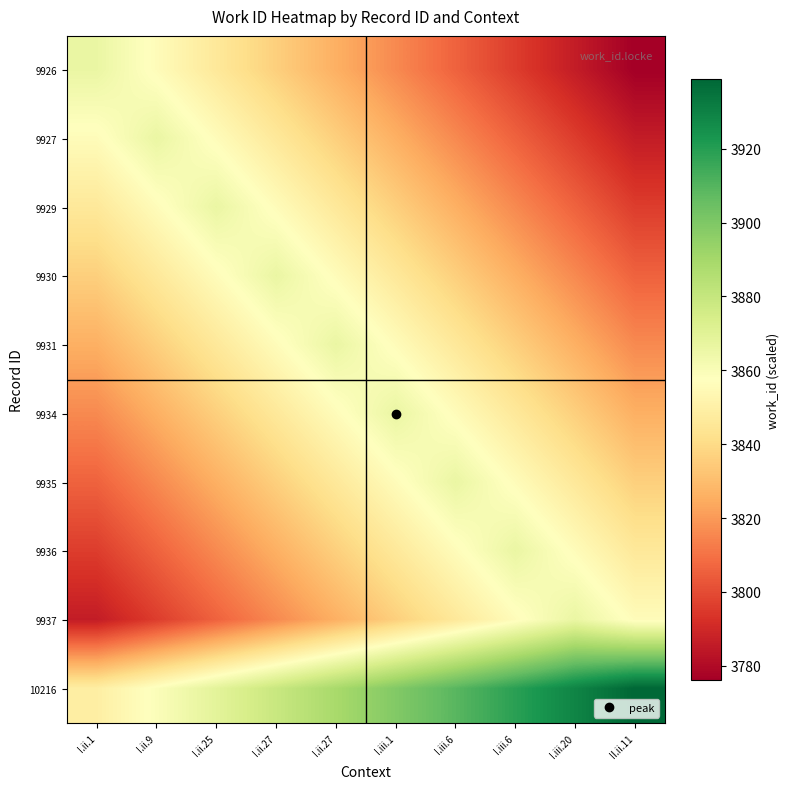

Reading left to right, transcribe all the data shown in this chart.

9926: I.ii.1=3866	I.ii.9=3856	I.ii.25=3846	I.ii.27=3836	I.ii.27=3826	I.iii.1=3816	I.iii.6=3806	I.iii.6=3796	I.iii.20=3786	II.ii.11=3776
9927: I.ii.1=3856	I.ii.9=3866	I.ii.25=3856	I.ii.27=3846	I.ii.27=3836	I.iii.1=3826	I.iii.6=3816	I.iii.6=3806	I.iii.20=3796	II.ii.11=3786
9929: I.ii.1=3846	I.ii.9=3856	I.ii.25=3866	I.ii.27=3856	I.ii.27=3846	I.iii.1=3836	I.iii.6=3826	I.iii.6=3816	I.iii.20=3806	II.ii.11=3796
9930: I.ii.1=3836	I.ii.9=3846	I.ii.25=3856	I.ii.27=3866	I.ii.27=3856	I.iii.1=3846	I.iii.6=3836	I.iii.6=3826	I.iii.20=3816	II.ii.11=3806
9931: I.ii.1=3826	I.ii.9=3836	I.ii.25=3846	I.ii.27=3856	I.ii.27=3866	I.iii.1=3856	I.iii.6=3846	I.iii.6=3836	I.iii.20=3826	II.ii.11=3816
9934: I.ii.1=3816	I.ii.9=3826	I.ii.25=3836	I.ii.27=3846	I.ii.27=3856	I.iii.1=3866	I.iii.6=3856	I.iii.6=3846	I.iii.20=3836	II.ii.11=3826
9935: I.ii.1=3806	I.ii.9=3816	I.ii.25=3826	I.ii.27=3836	I.ii.27=3846	I.iii.1=3856	I.iii.6=3866	I.iii.6=3856	I.iii.20=3846	II.ii.11=3836
9936: I.ii.1=3796	I.ii.9=3806	I.ii.25=3816	I.ii.27=3826	I.ii.27=3836	I.iii.1=3846	I.iii.6=3856	I.iii.6=3866	I.iii.20=3856	II.ii.11=3846
9937: I.ii.1=3786	I.ii.9=3796	I.ii.25=3806	I.ii.27=3816	I.ii.27=3826	I.iii.1=3836	I.iii.6=3846	I.iii.6=3856	I.iii.20=3866	II.ii.11=3856
10216: I.ii.1=3849	I.ii.9=3859	I.ii.25=3869	I.ii.27=3879	I.ii.27=3889	I.iii.1=3899	I.iii.6=3909	I.iii.6=3919	I.iii.20=3929	II.ii.11=3939